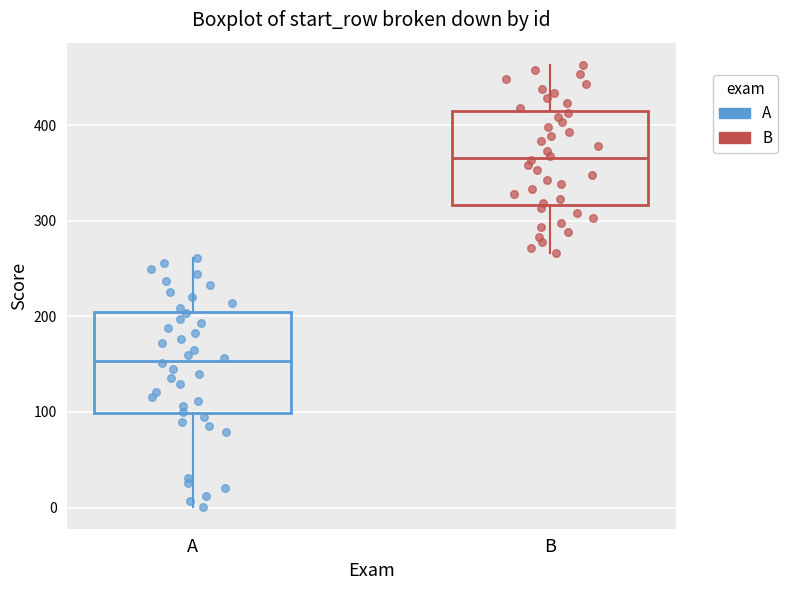

Which box has the highest median line?

B